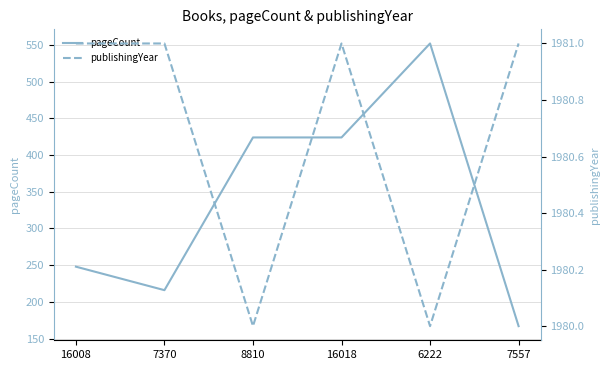

At which category does publishingYear reach its first local valley?

8810